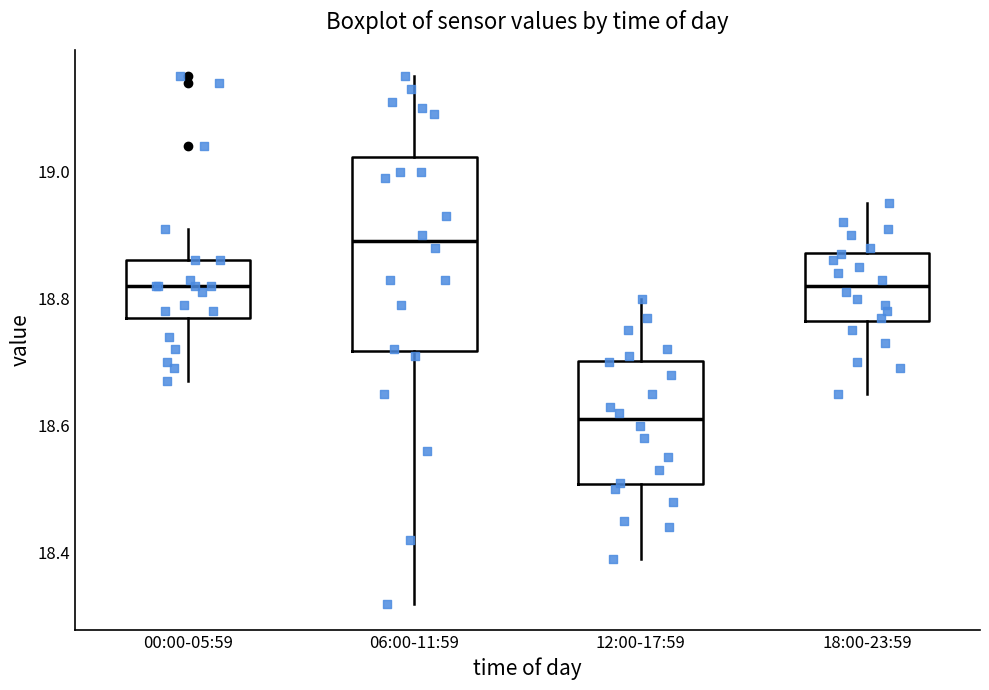

Reading left to right, read every box against the y-axis: the position of its median line, the range the box covers, and the ends of its whiskers. The values are not printed on the chart, so give them approximately, as read against the axis.

00:00-05:59: median 18.82, box 18.78 to 18.86, whiskers 18.68 to 18.92
06:00-11:59: median 18.90, box 18.72 to 19.02, whiskers 18.32 to 19.16
12:00-17:59: median 18.62, box 18.50 to 18.70, whiskers 18.40 to 18.80
18:00-23:59: median 18.82, box 18.76 to 18.88, whiskers 18.66 to 18.96